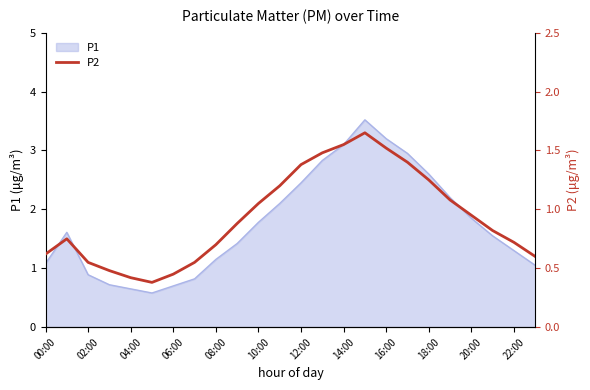

Which label corresponds to the largest value in the chart?

15